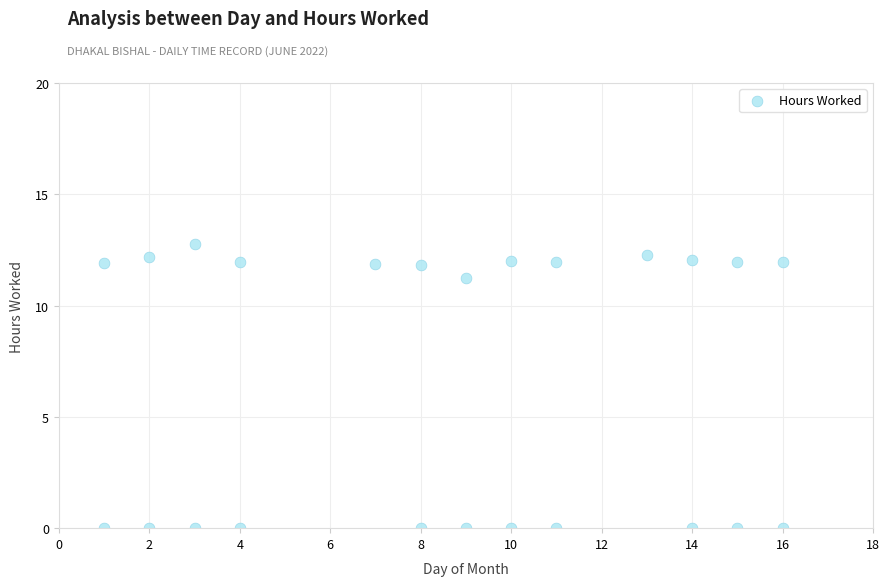

What Y value in the scatter plot is closest to 6?

11.2